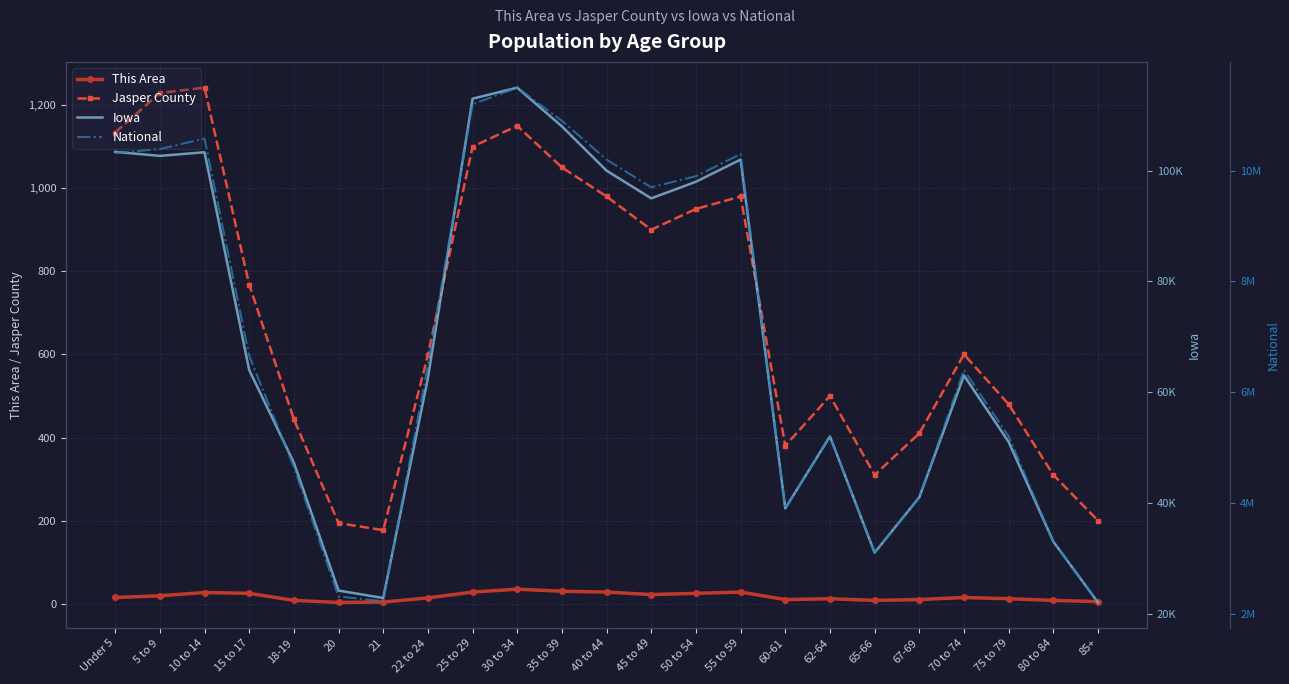

At which label is Jasper County closest to 709?

15 to 17